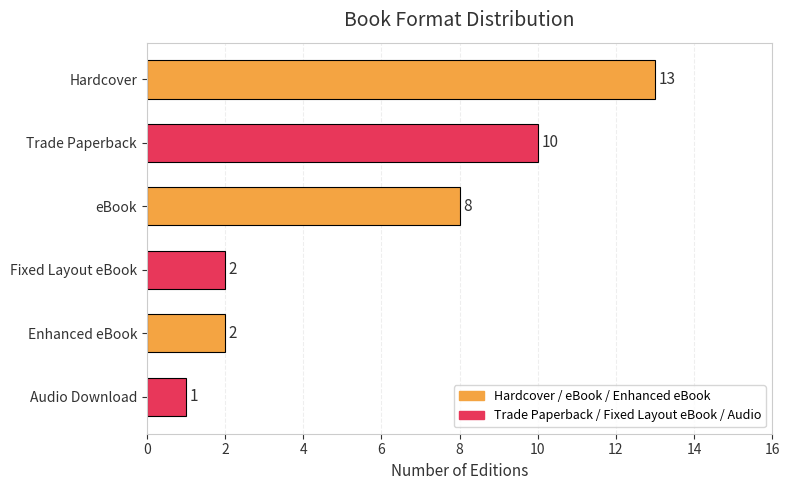

At which label is the value closest to 7?

eBook